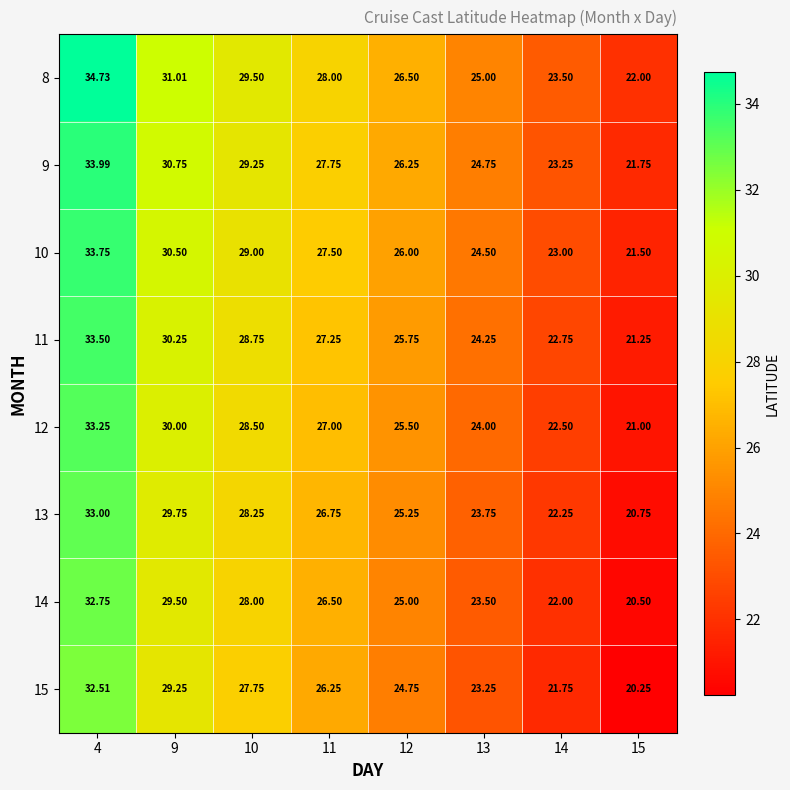

Is the value of 15 at 11 greater than the value of 13 at 10?

No